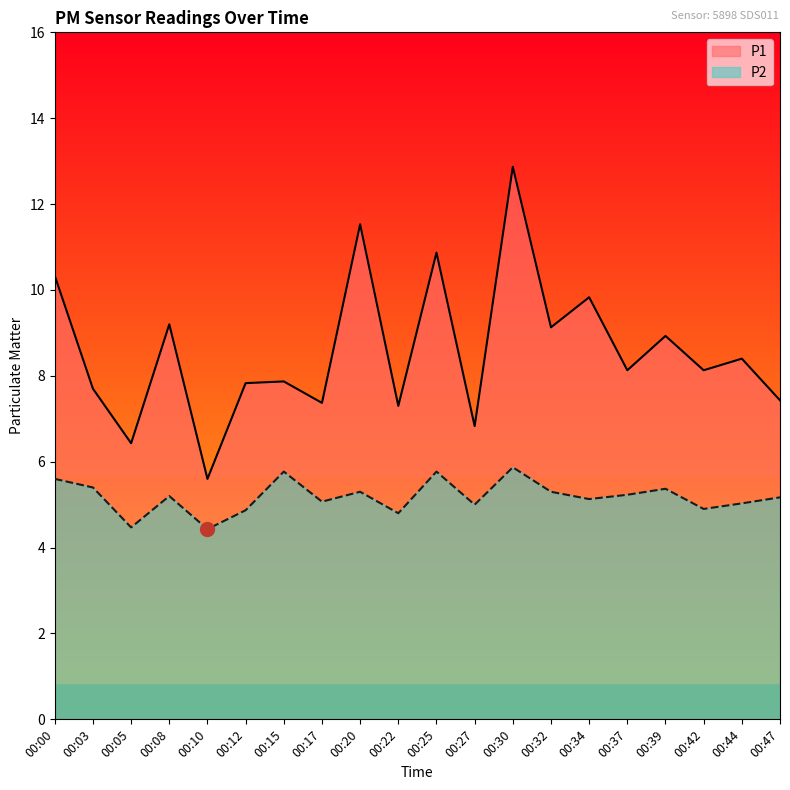

Reading left to right, what are all the values shown in this chart?

P1: 10.3	7.7	6.4	9.2	5.6	7.8	7.9	7.4	11.5	7.3	10.9	6.8	12.9	9.1	9.8	8.1	8.9	8.1	8.4	7.4
P2: 5.6	5.4	4.5	5.2	4.4	4.9	5.8	5.1	5.3	4.8	5.8	5.0	5.9	5.3	5.1	5.2	5.4	4.9	5.0	5.2